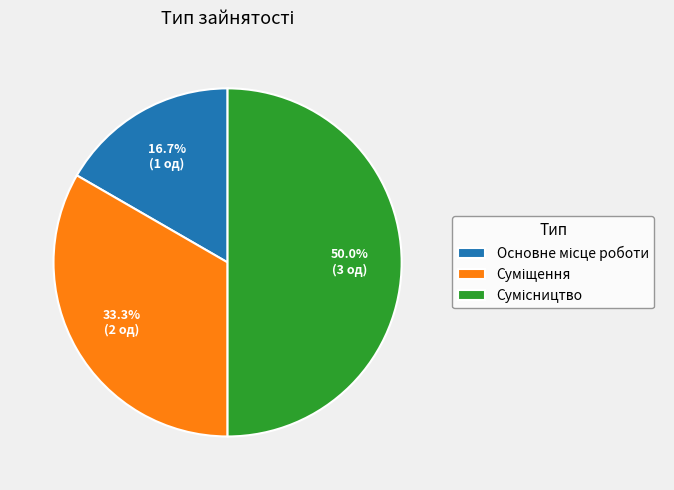

What is the largest slice in the pie chart?

Сумісництво